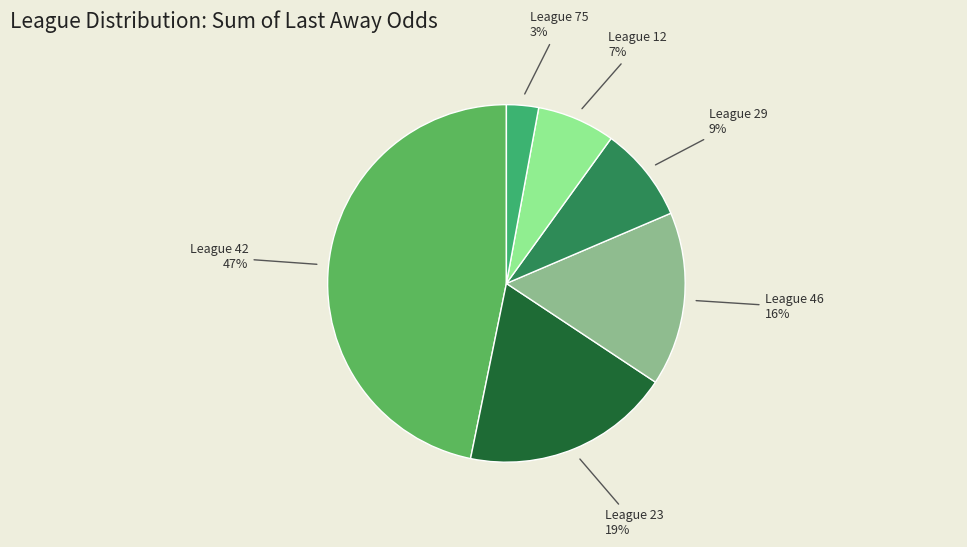

To the nearest percent, what is the average slice percentage?

17%